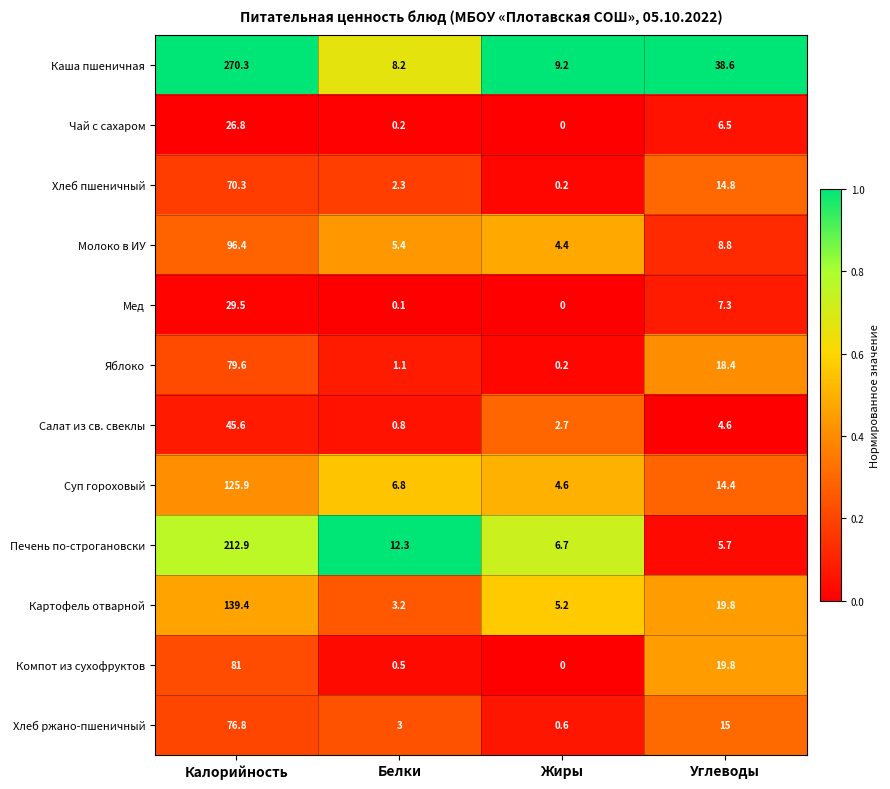

Which series has the largest total across all categories?

Каша пшеничная